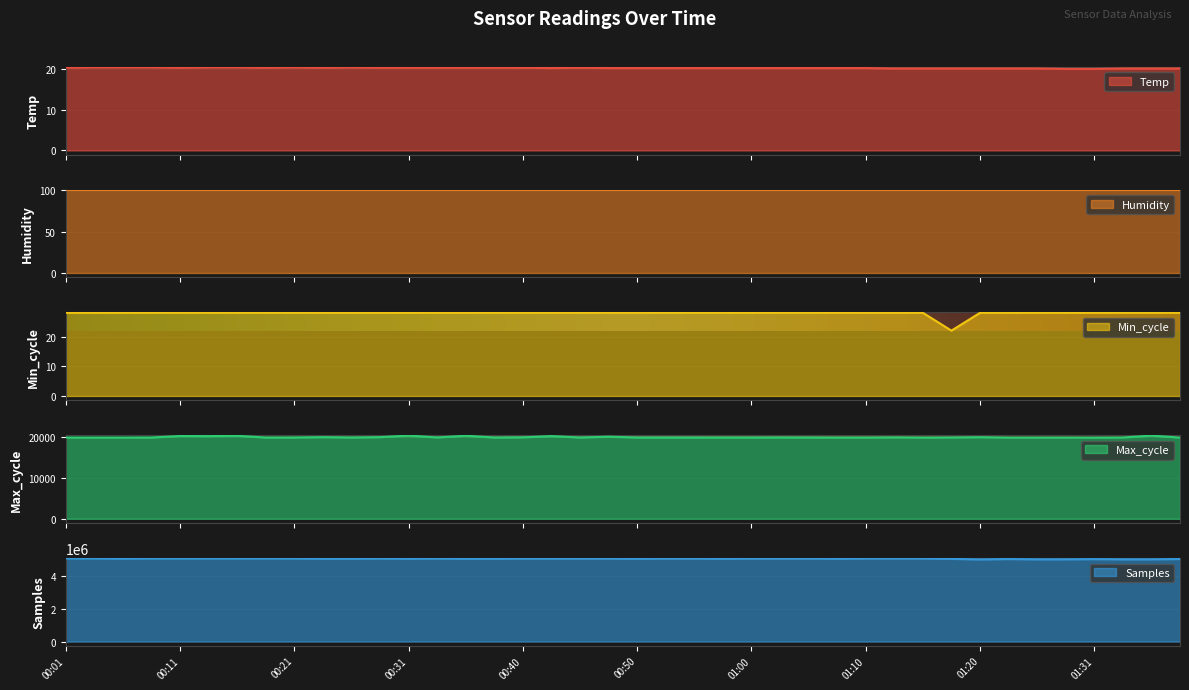

True or false: Max_cycle and Min_cycle cross at least once.

False